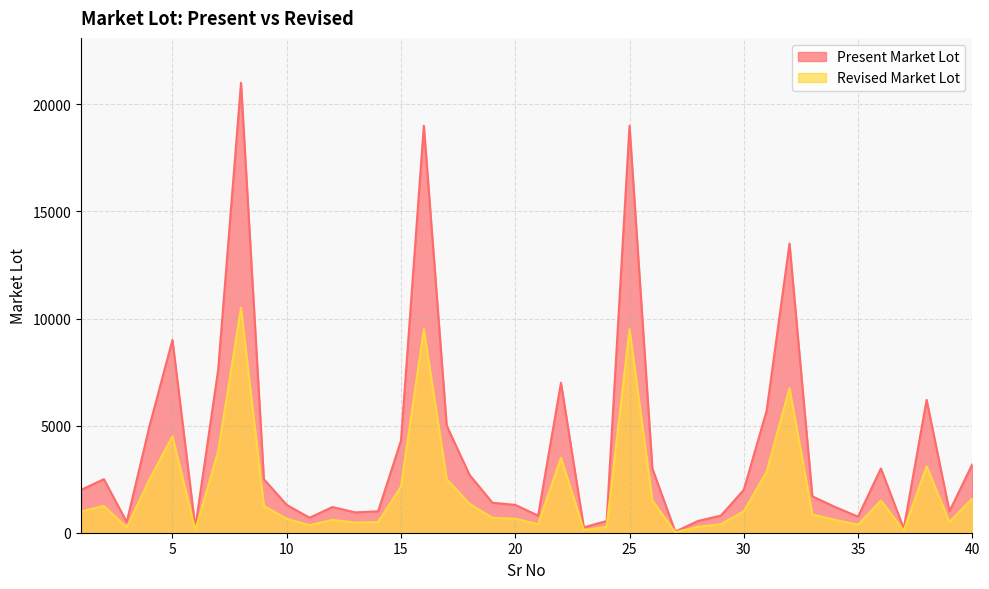

At which category does Present Market Lot reach its first local valley?

3